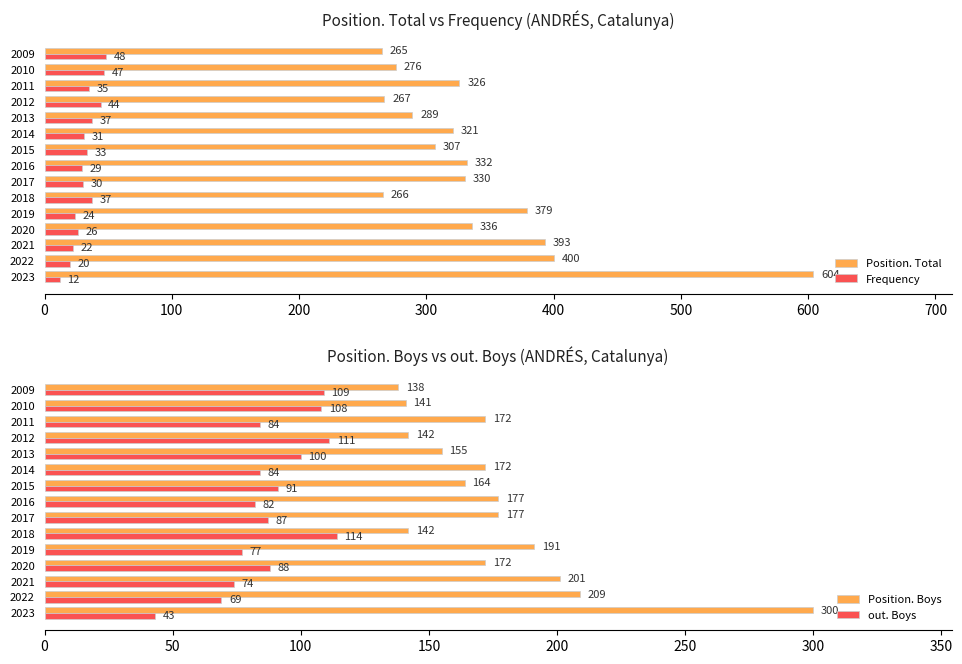

What is the sum of all Position. Boys values?

2653